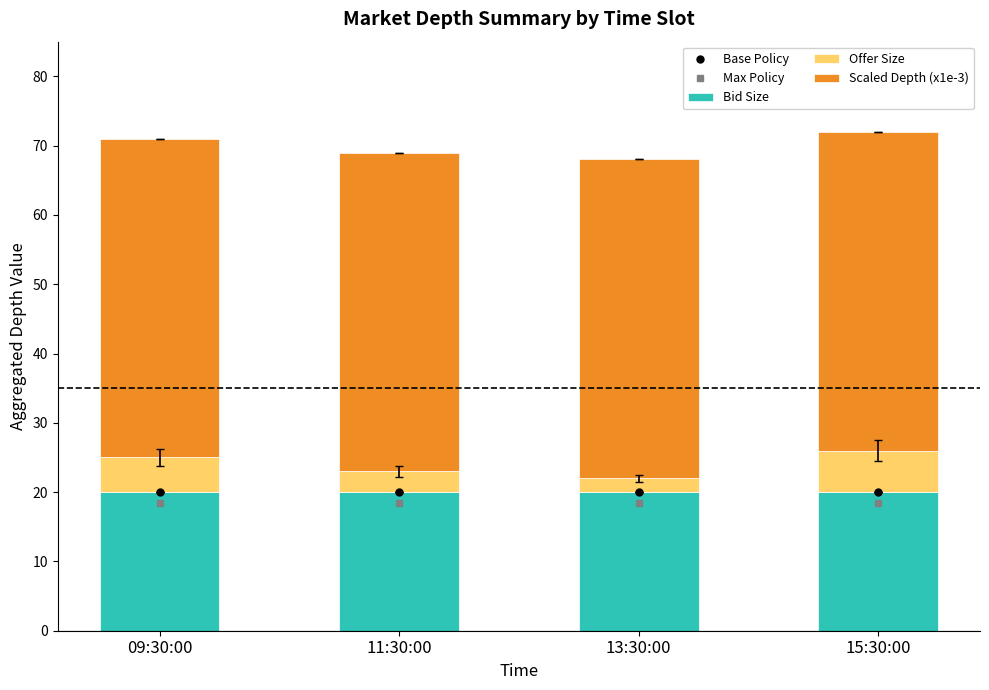

Rank the categories by Scaled Depth (x1e-3) value from highest to lowest.

09:30:00, 11:30:00, 13:30:00, 15:30:00